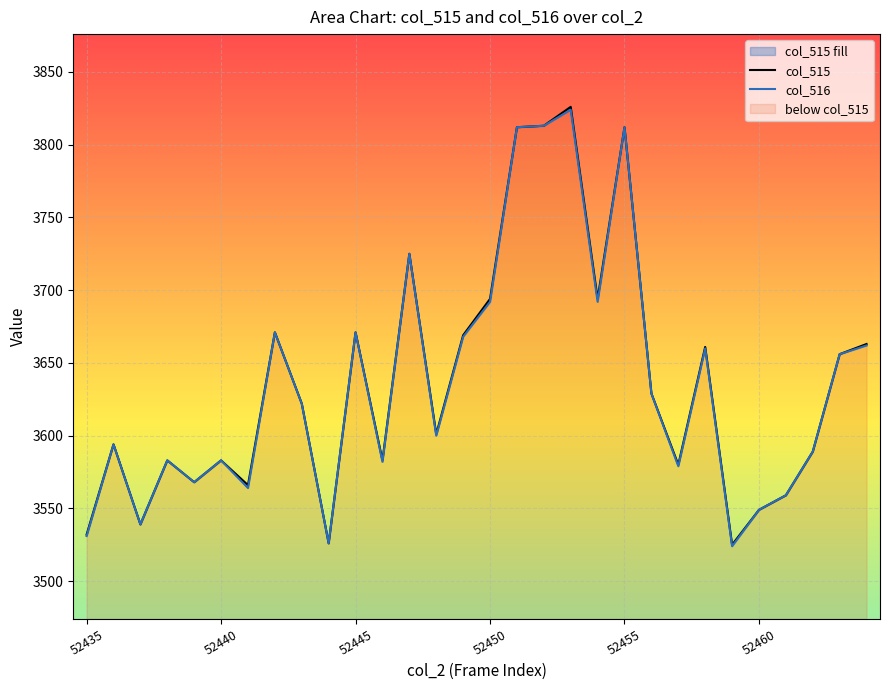

What are all the series names shown in the legend?

col_515, col_516